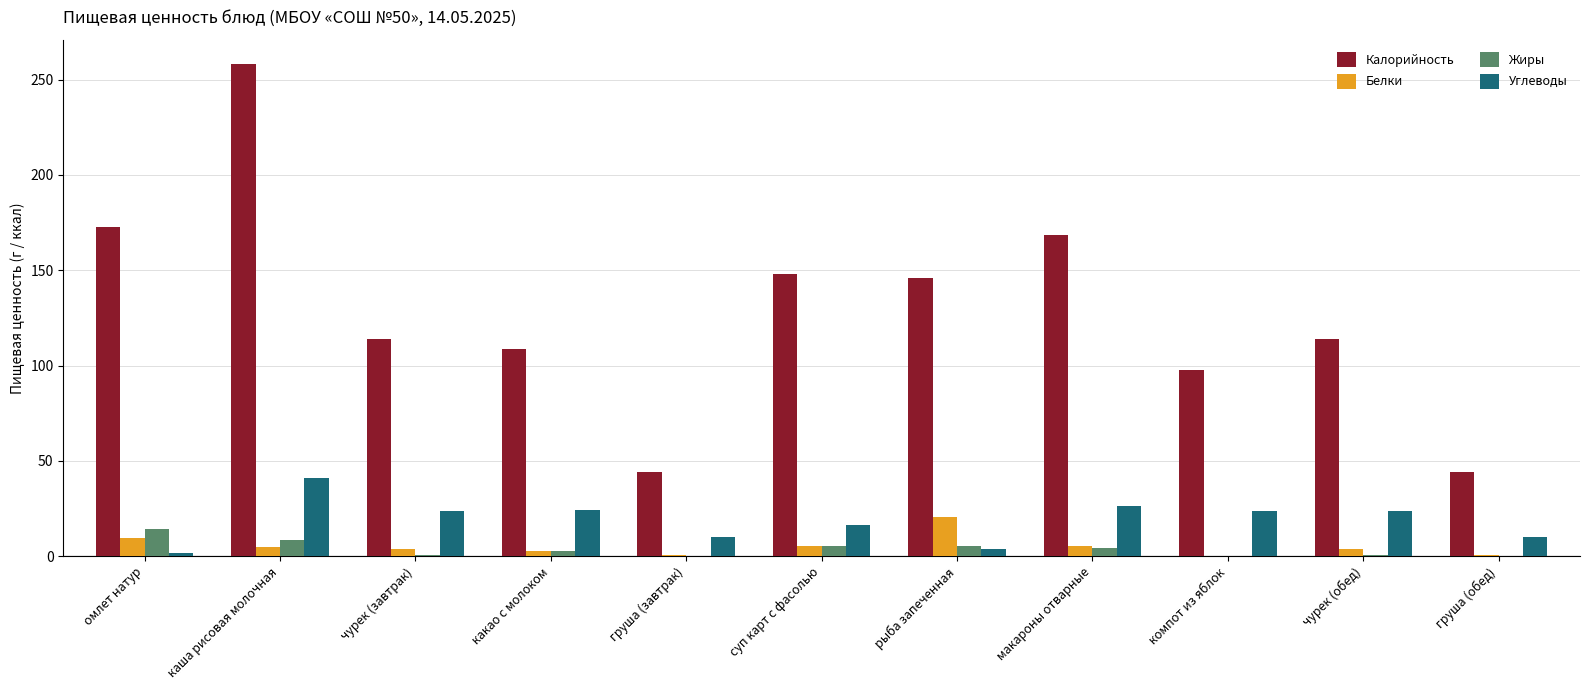

What is the sum of all Калорийность values?

1417.1